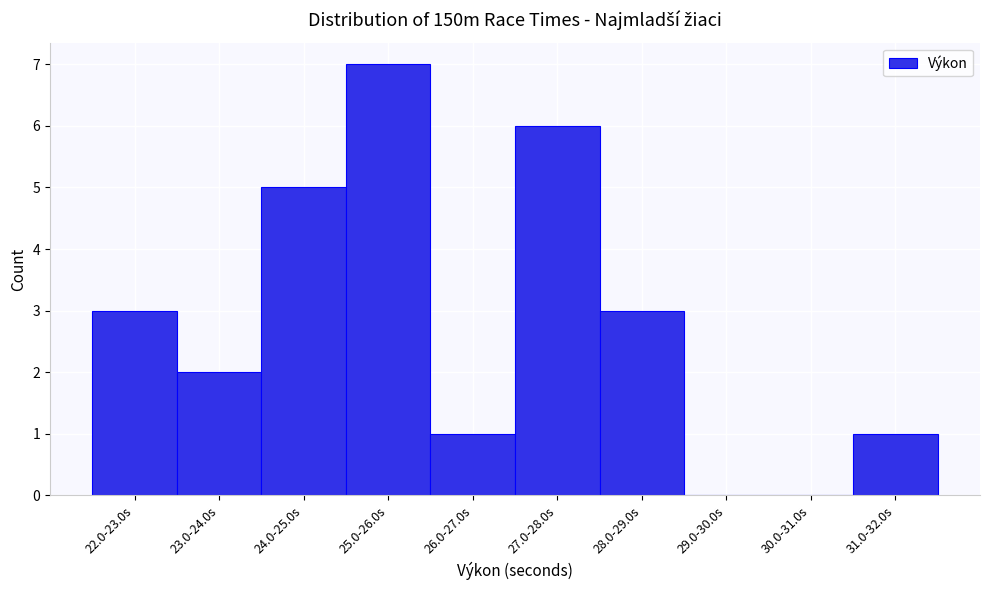

Reading left to right, list all the values displayed in this chart.

22.0-23.0s=3	23.0-24.0s=2	24.0-25.0s=5	25.0-26.0s=7	26.0-27.0s=1	27.0-28.0s=6	28.0-29.0s=3	29.0-30.0s=0	30.0-31.0s=0	31.0-32.0s=1